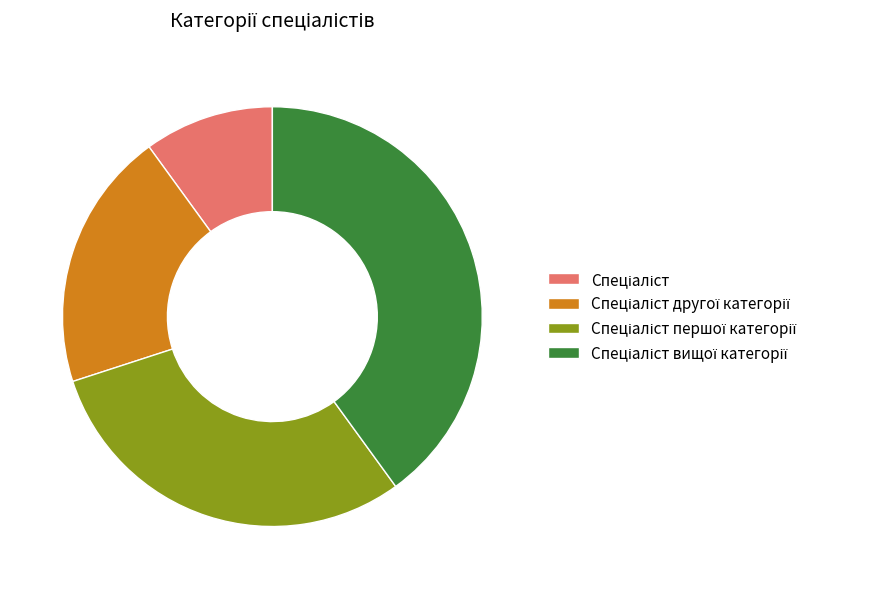

How many slices are in this pie chart?

4